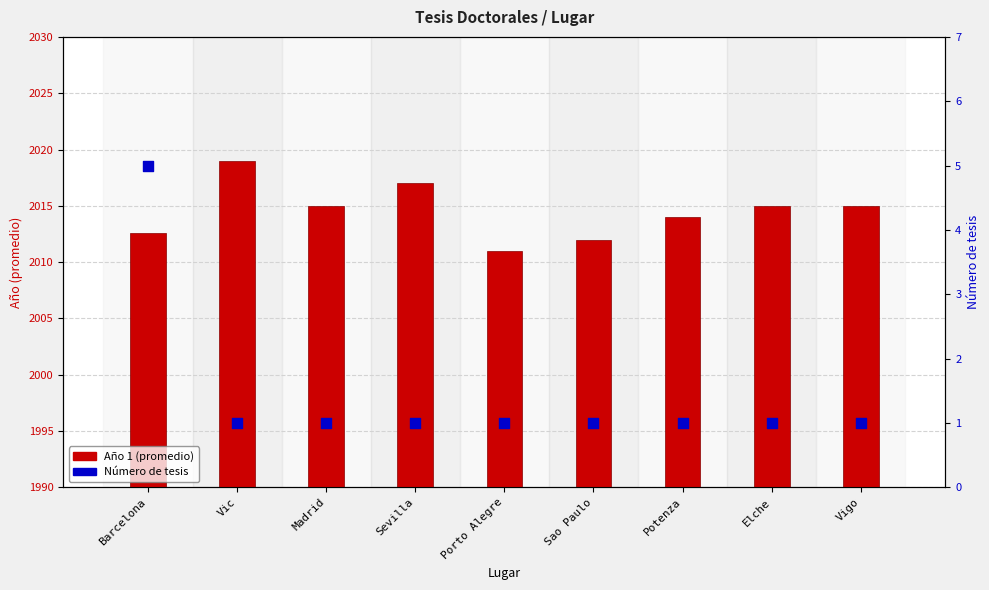

What are all the series names shown in the legend?

Año 1 (promedio), Número de tesis